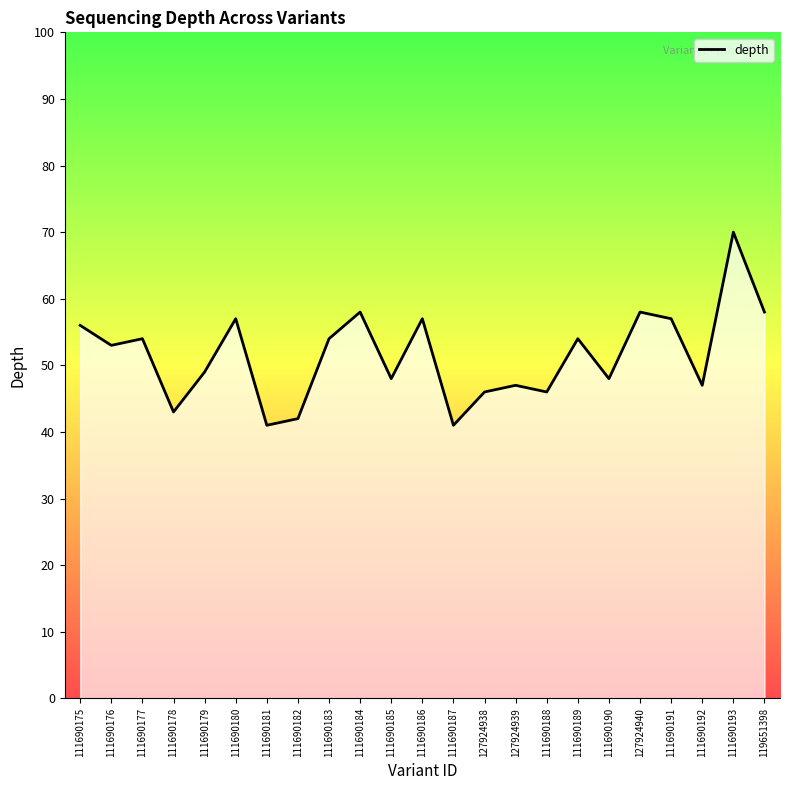

How many points are higher than both their immediate neighbors (excluding endpoints)?

8